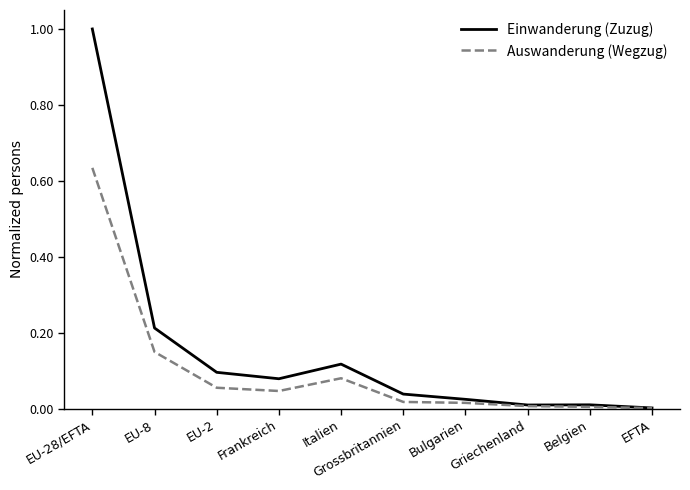

Rank the series by their maximum value, from highest to lowest.

Einwanderung (Zuzug), Auswanderung (Wegzug)